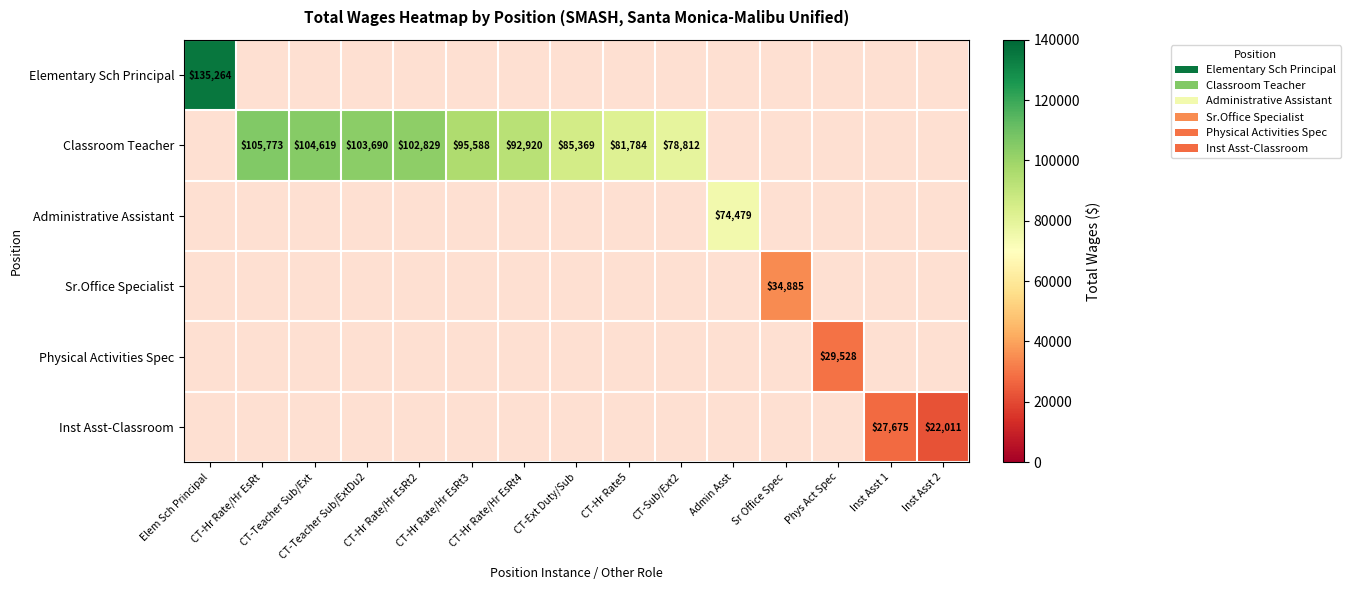

Between Admin Asst and Elem Sch Principal, which is larger?

Elem Sch Principal